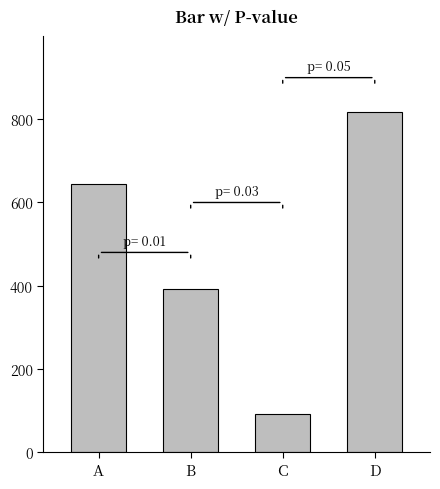

Which label corresponds to the largest value in the chart?

D